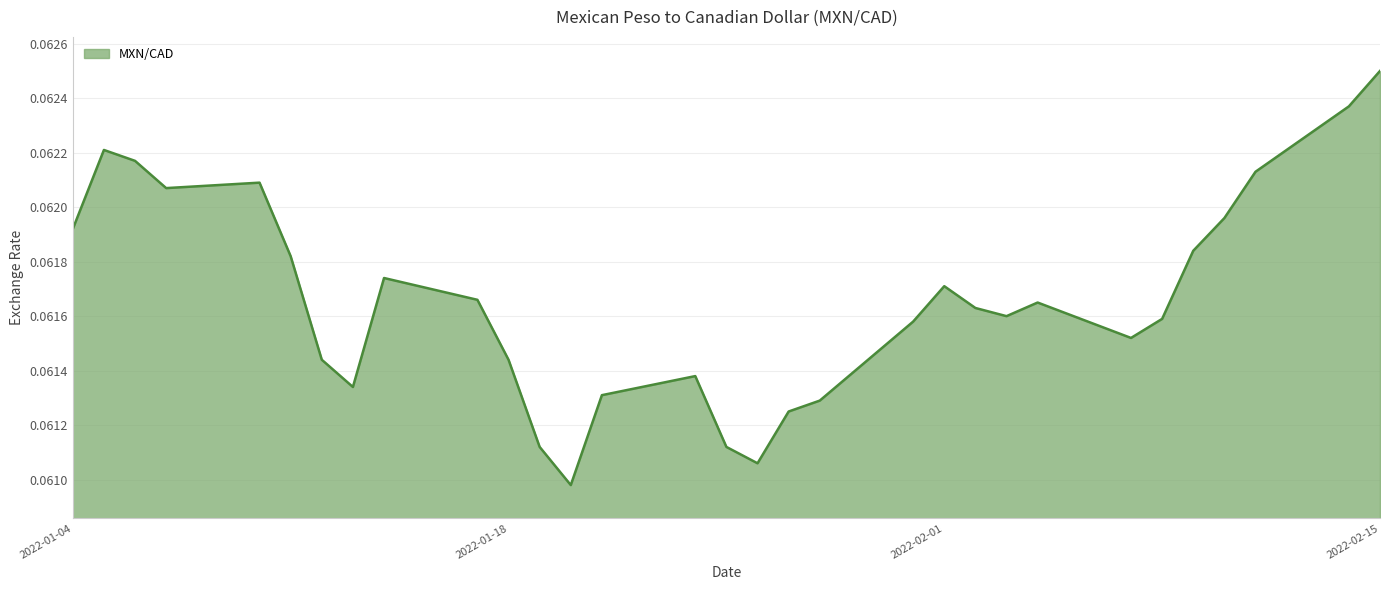

How many lines are shown in the chart?

1